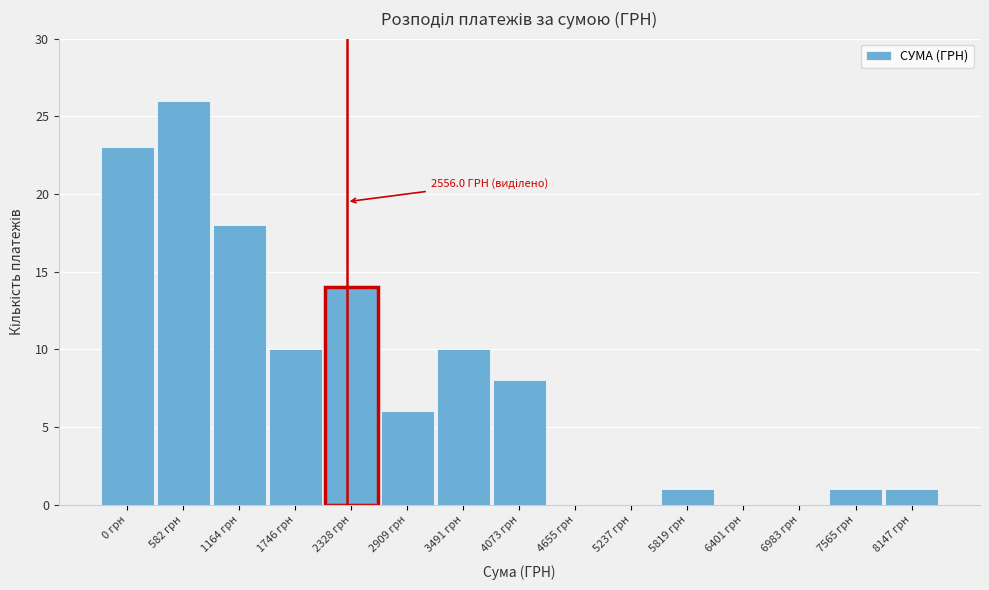

Reading left to right, transcribe all the data shown in this chart.

0 грн=23	582 грн=26	1164 грн=18	1746 грн=10	2328 грн=14	2909 грн=6	3491 грн=10	4073 грн=8	4655 грн=0	5237 грн=0	5819 грн=1	6401 грн=0	6983 грн=0	7565 грн=1	8147 грн=1